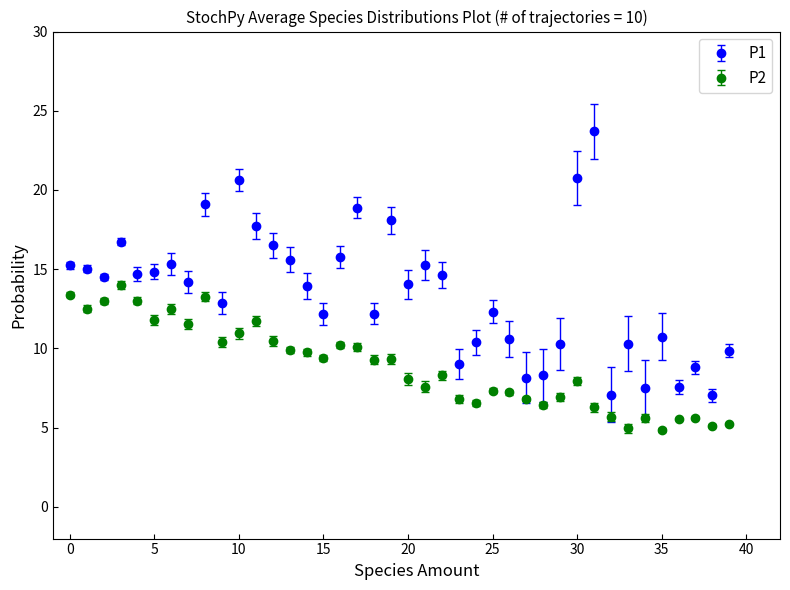

What are all the series names shown in the legend?

P1, P2